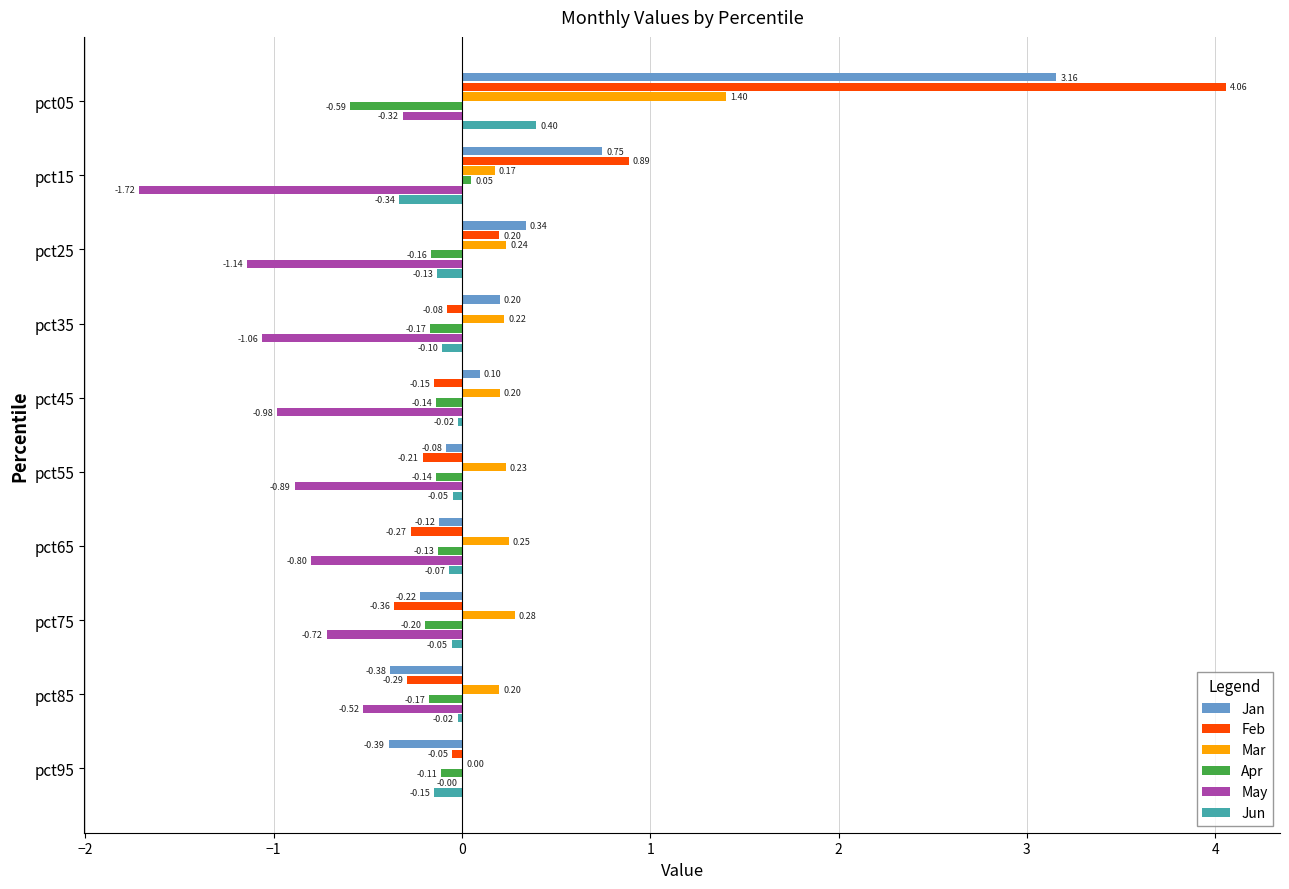

Which series changed the most between pct65 and pct75?

Jan